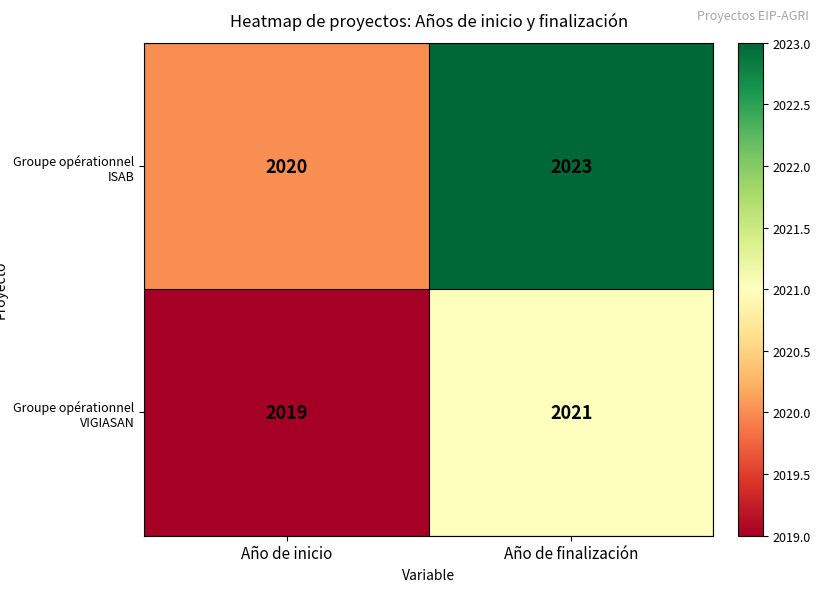

What is the total value across all series at Año de inicio?

4039